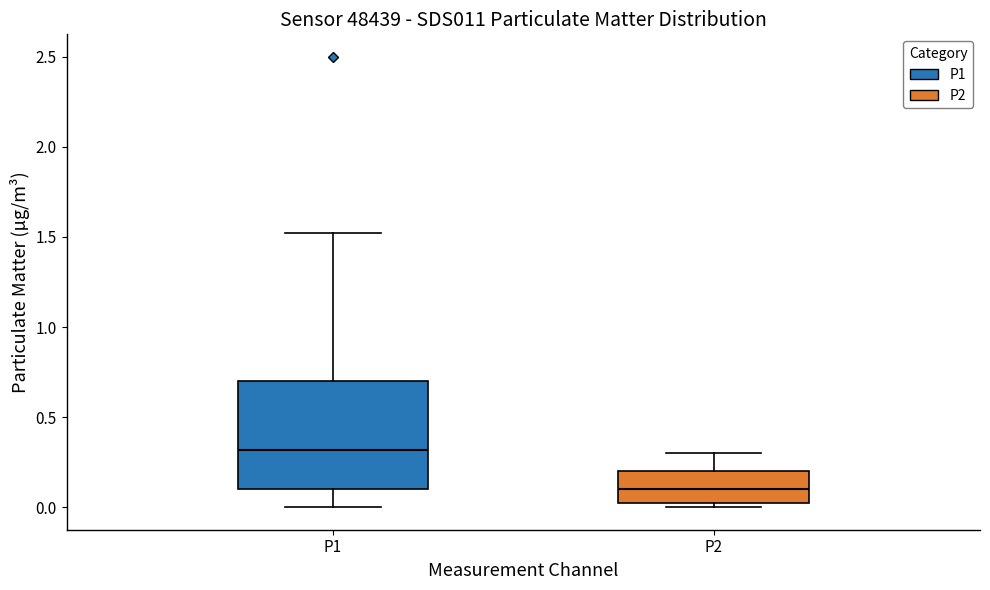

Which box is the tallest, from its lower edge to its upper edge?

P1